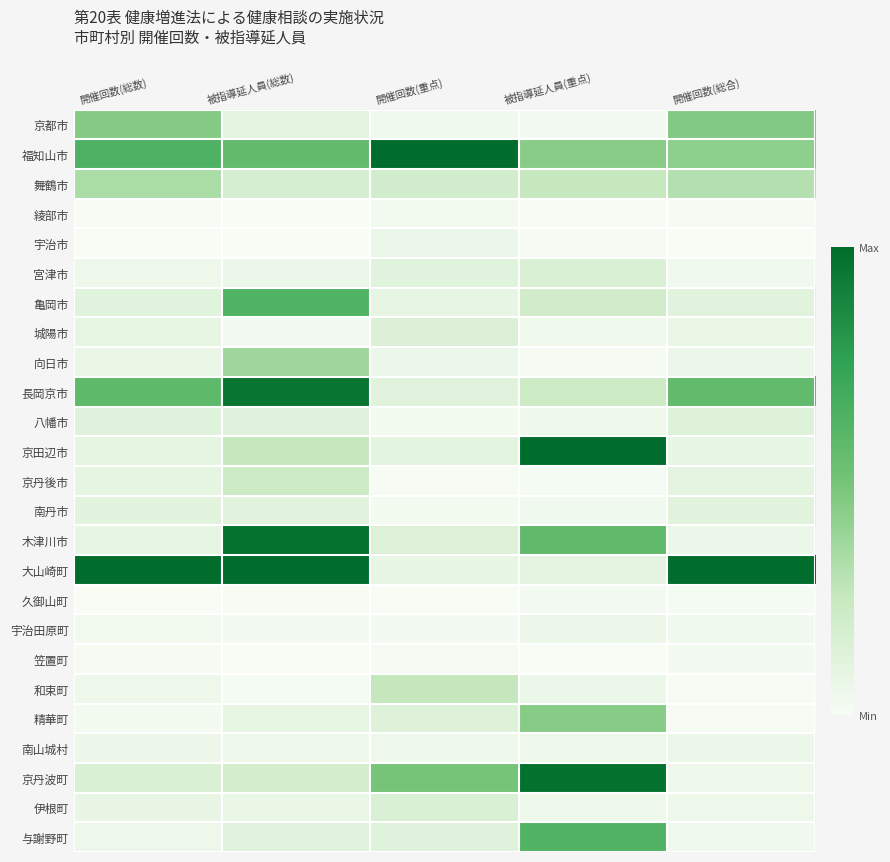

Rank the series by their maximum value, from lowest to highest.

久御山町, 笠置町, 綾部市, 宇治田原町, 宇治市, 南山城村, 南丹市, 八幡市, 城陽市, 伊根町, 宮津市, 京丹後市, 和束町, 舞鶴市, 向日市, 精華町, 京都市, 与謝野町, 亀岡市, 長岡京市, 木津川市, 京丹波町, 福知山市, 京田辺市, 大山崎町